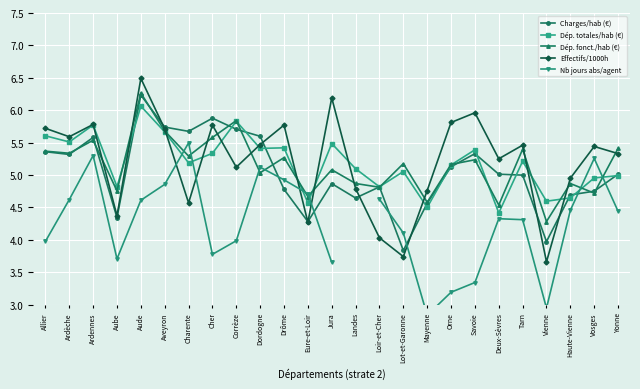

What is the total value across all series at Aveyron?

27.6